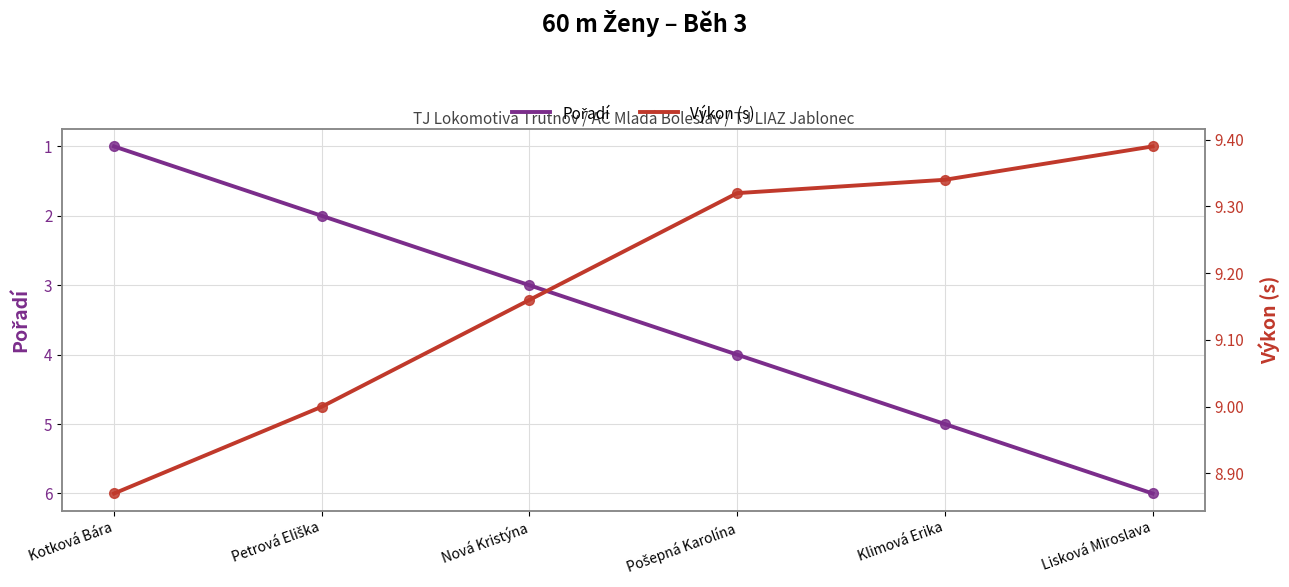

What is the sum of the Pořadí values at Kotková Bára and Lisková Miroslava?

7.0